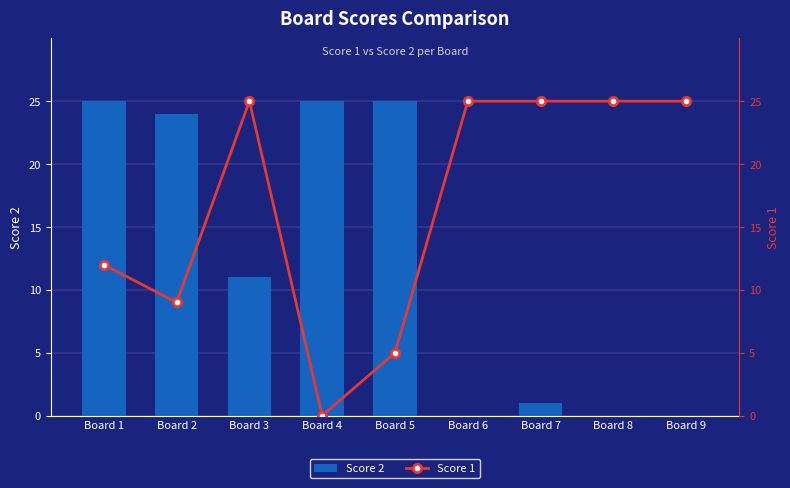

Rank the categories by Score 1 value from highest to lowest.

Board 3, Board 6, Board 7, Board 8, Board 9, Board 1, Board 2, Board 5, Board 4